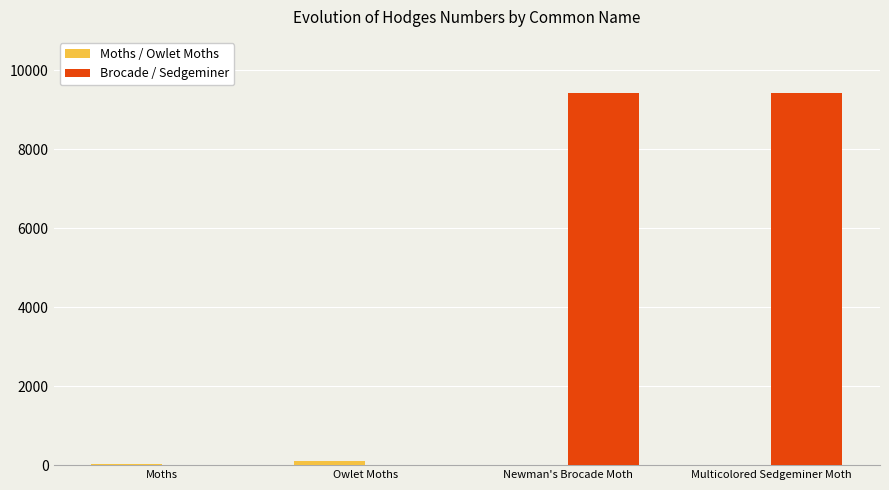

What is the maximum value for Brocade / Sedgeminer?

9428.0